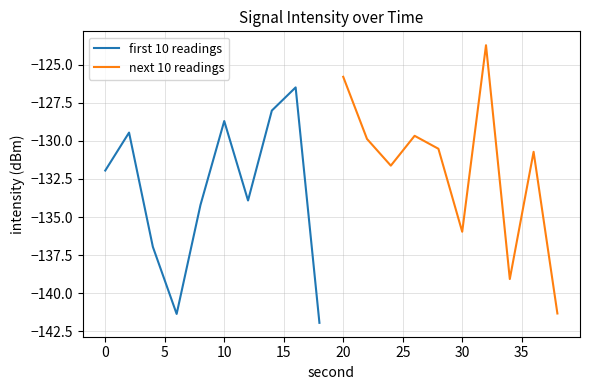

List the series in order of their overall mean, lowest first.

first 10 readings, next 10 readings